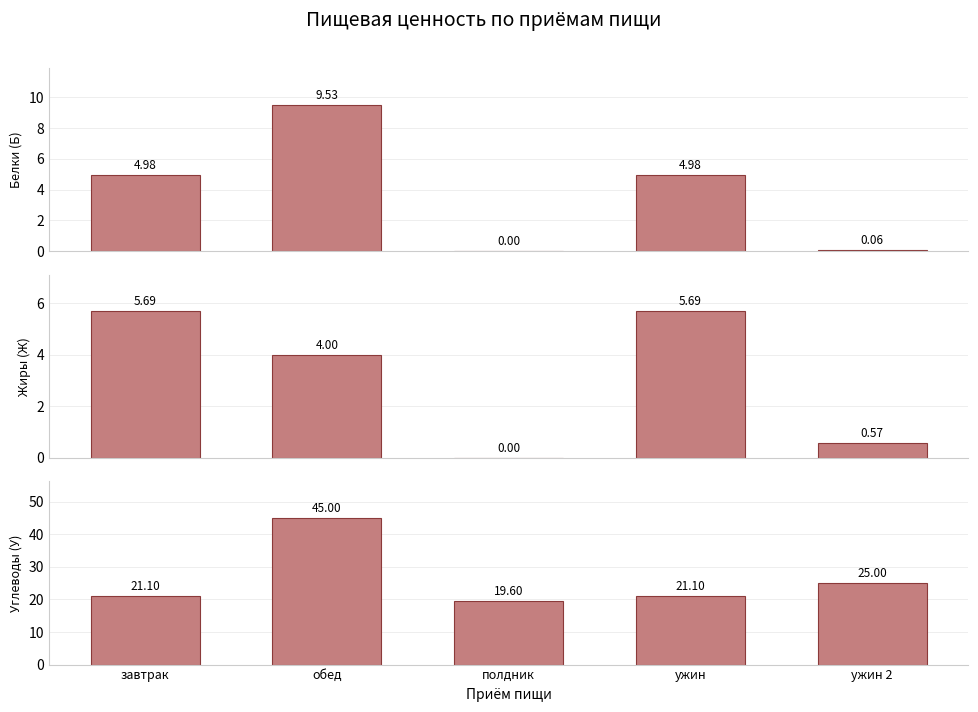

Where does the Углеводы (У) series first go above 21?

завтрак